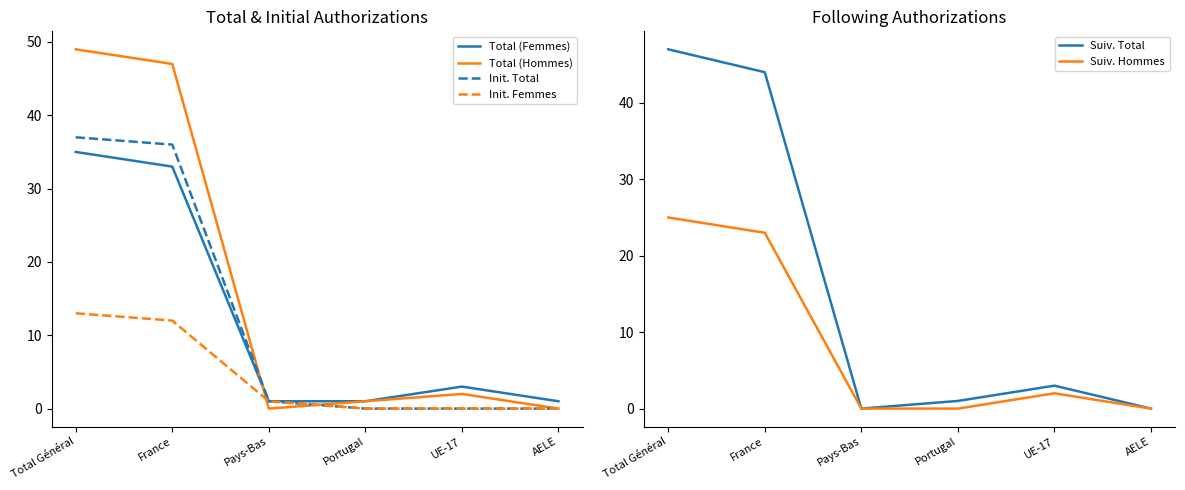

Which series has the largest range (max minus min)?

Total (Hommes)